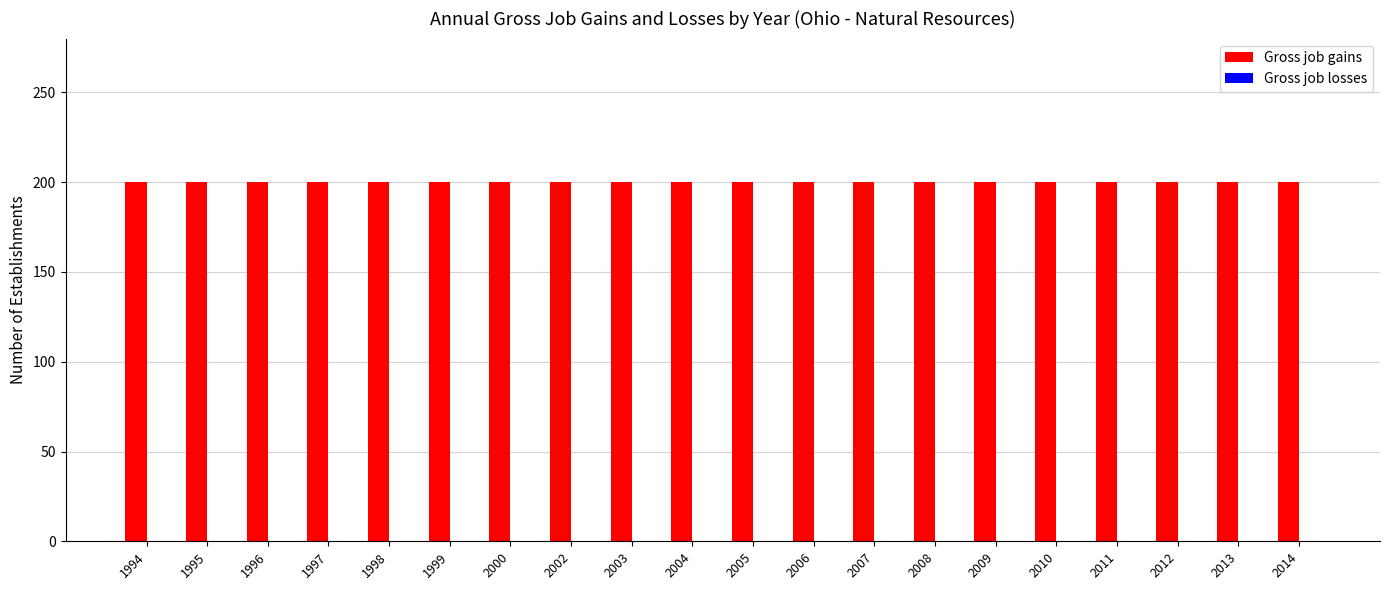

Which series changed the most between 1995 and 1999?

Gross job gains